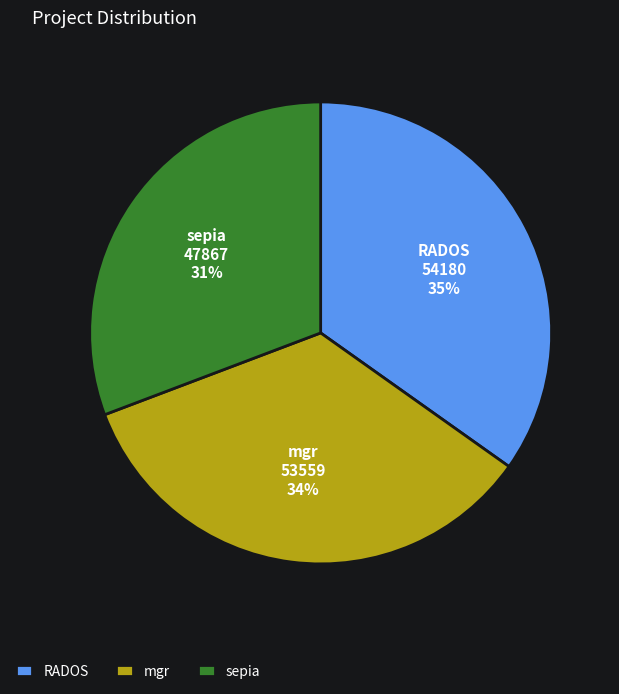

What is the ratio of the value at RADOS to the value at mgr?

1.0